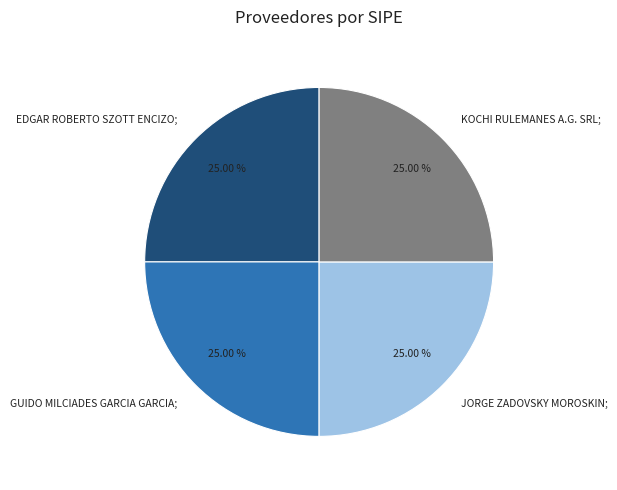

Is there a majority slice in this chart?

No